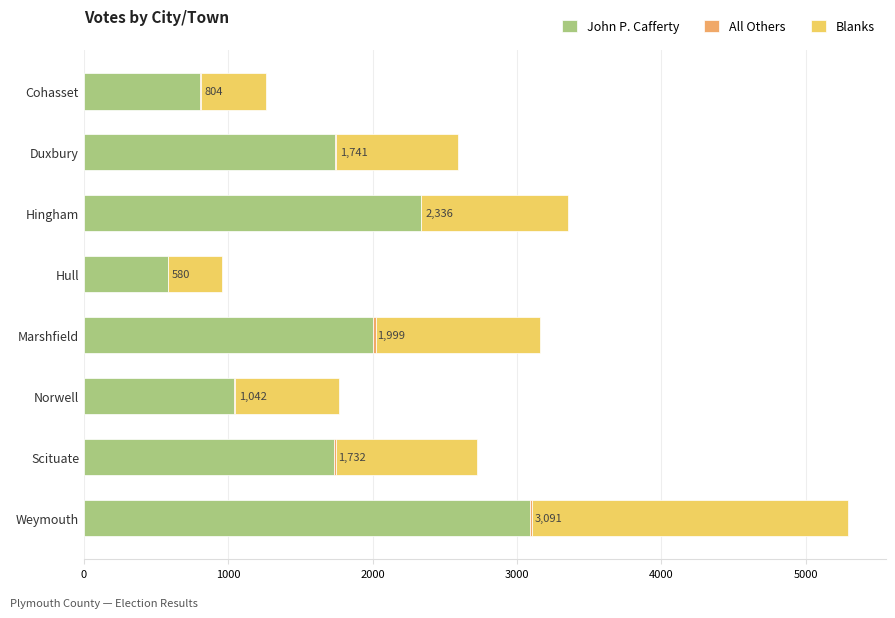

Is it true that John P. Cafferty equals 1741 at Duxbury?

True